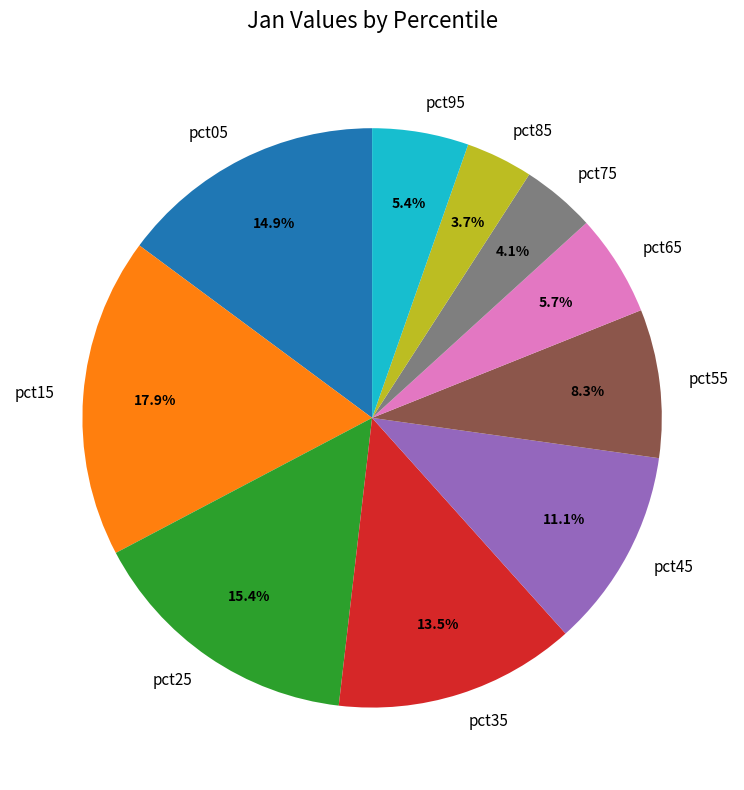

Which category has the biggest portion of the pie?

pct15